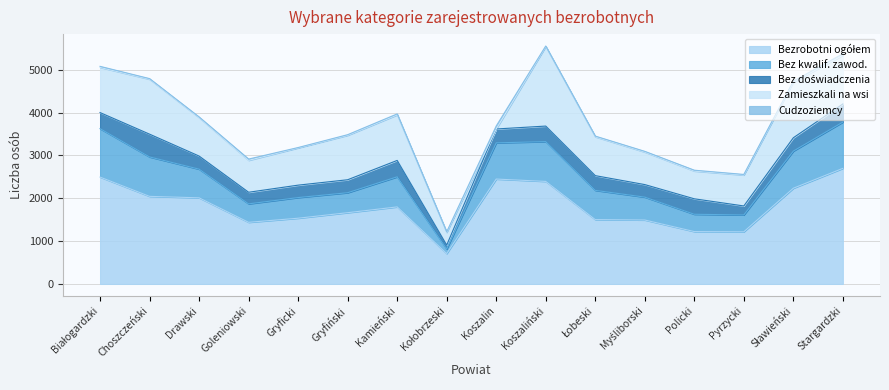

True or false: Bez doświadczenia and Bezrobotni ogółem intersect in this chart.

False